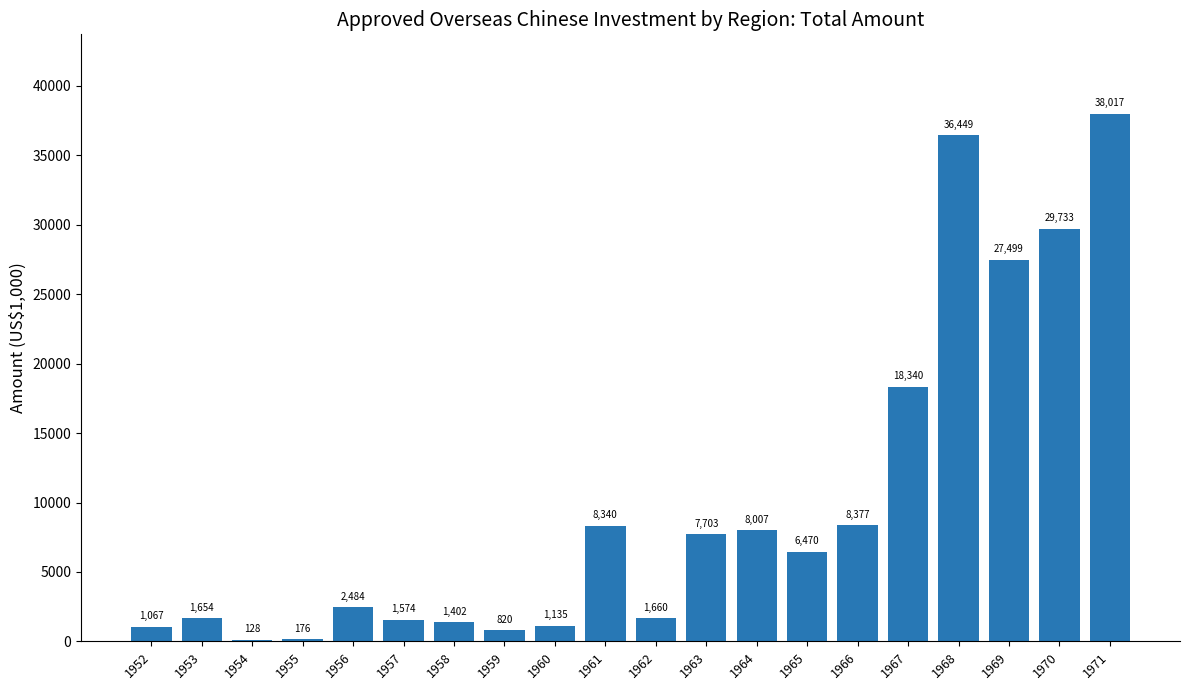

Which category has the highest value across all series?

1971